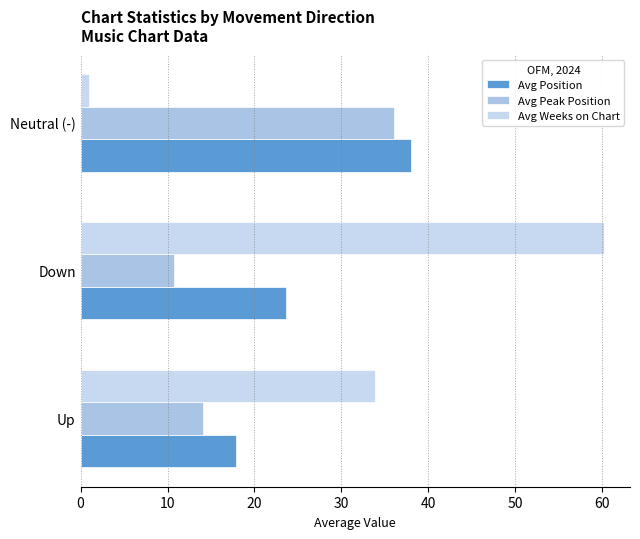

What is the sum of all Avg Position values?

79.5